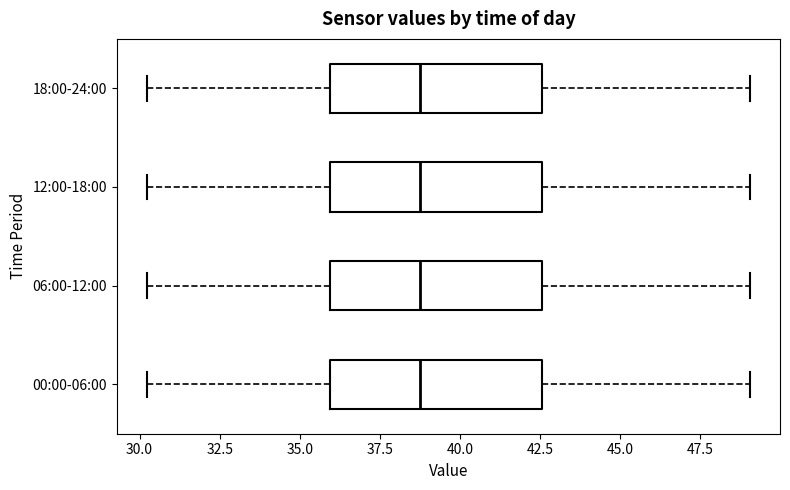

Reading bottom to top, read every box against the x-axis: the position of its median line, the range the box covers, and the ends of its whiskers. The values are not printed on the chart, so give them approximately, as read against the axis.

00:00-06:00: median 39.0, box 36.0 to 42.5, whiskers 30.0 to 49.0
06:00-12:00: median 39.0, box 36.0 to 42.5, whiskers 30.0 to 49.0
12:00-18:00: median 39.0, box 36.0 to 42.5, whiskers 30.0 to 49.0
18:00-24:00: median 39.0, box 36.0 to 42.5, whiskers 30.0 to 49.0